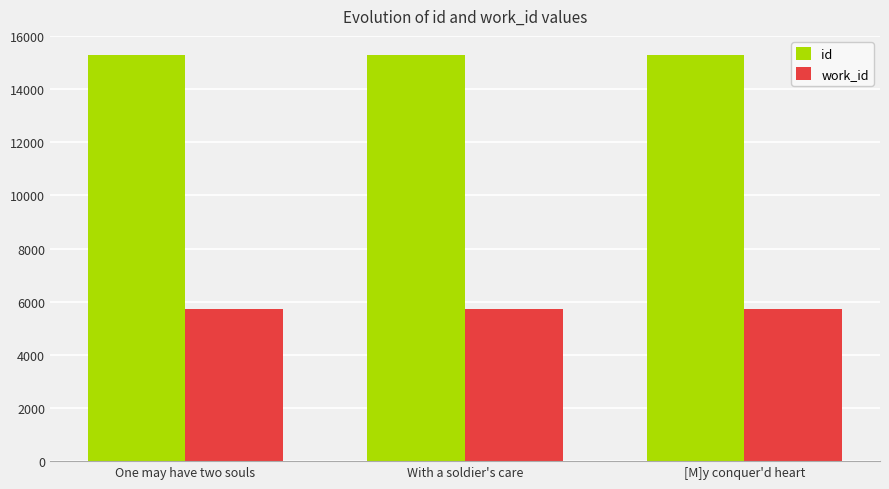

What is the minimum value for id?

15270